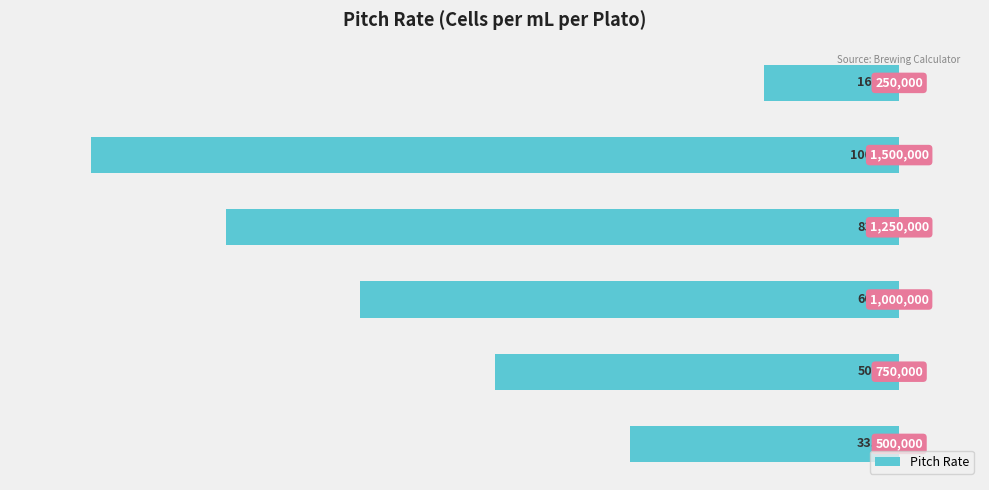

How many bars are there in total?

6